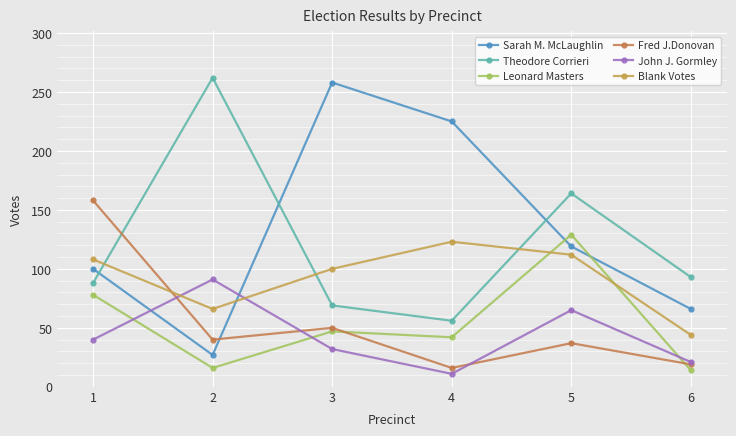

What is the average value of the Theodore Corrieri series?

122